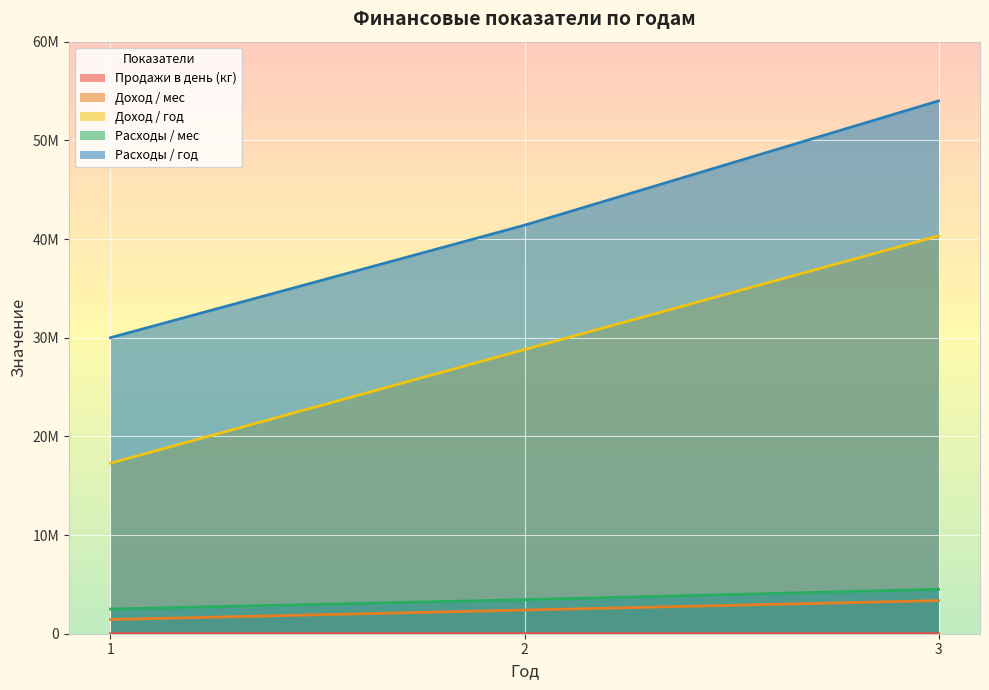

Read the Доход / мес value at 1.

1440000